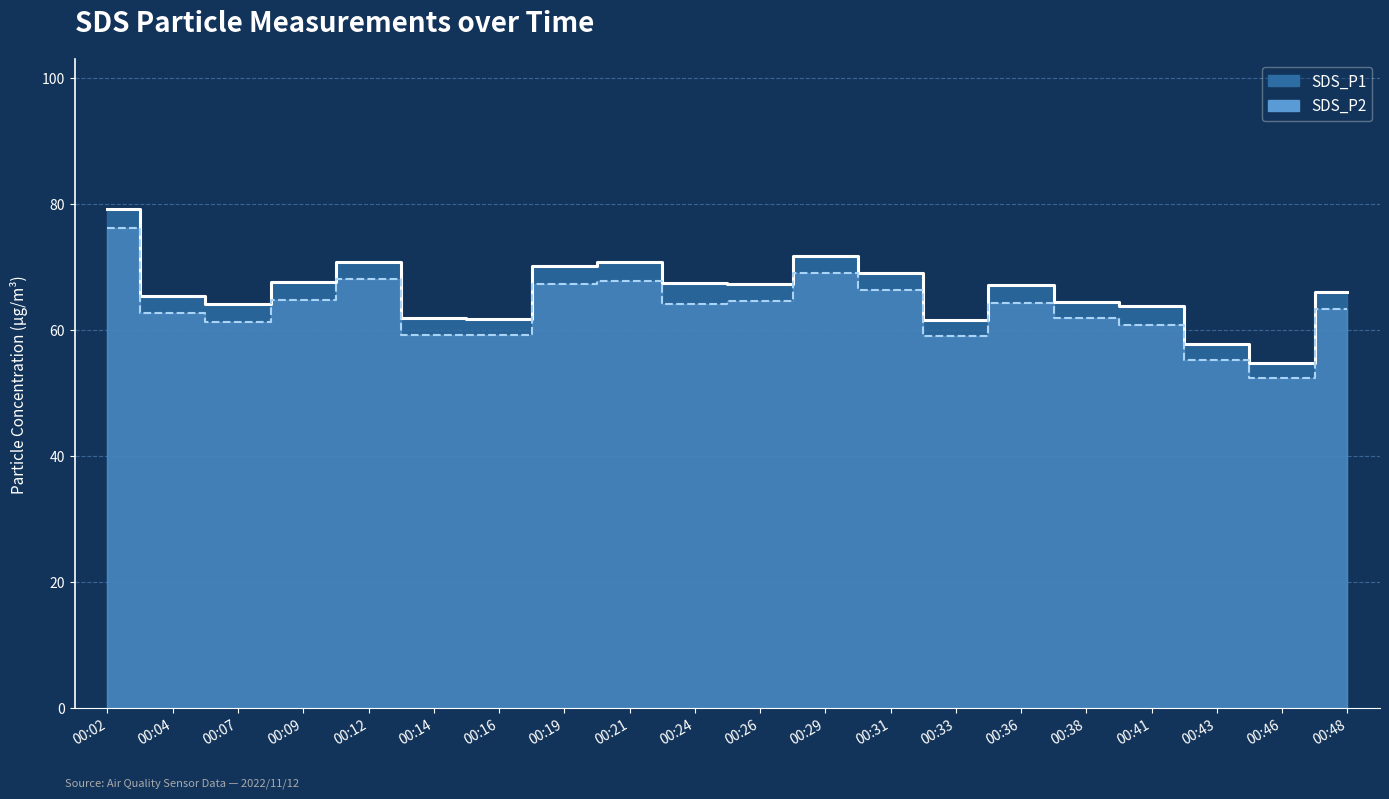

Rank the series at 00:09 from highest to lowest value.

SDS_P1, SDS_P2